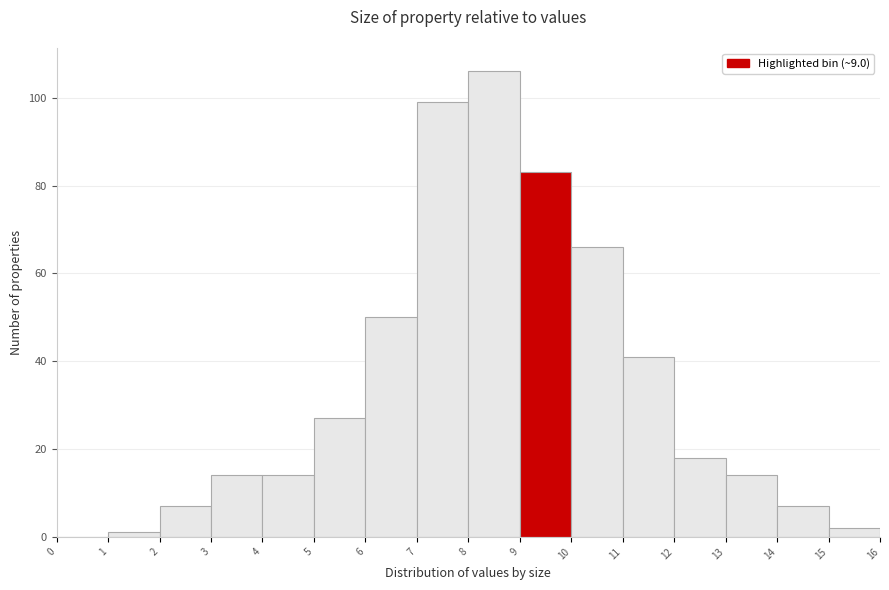

Reading left to right, transcribe this chart: for each bar, give the range it covers on the x-axis and its height. The values are not printed on the chart, so give them approximately, as read against the axis.

0 to 1: 0
1 to 2: under 2
2 to 3: 8
3 to 4: 14
4 to 5: 14
5 to 6: 28
6 to 7: 50
7 to 8: 100
8 to 9: 106
9 to 10: 84
10 to 11: 66
11 to 12: 42
12 to 13: 18
13 to 14: 14
14 to 15: 8
15 to 16: 2